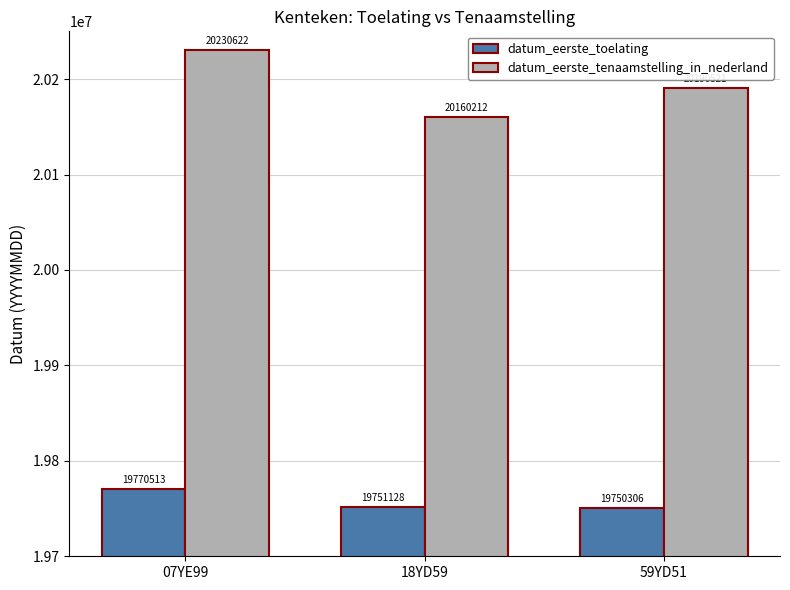

What is the label of the 2nd bar from the right?

18YD59